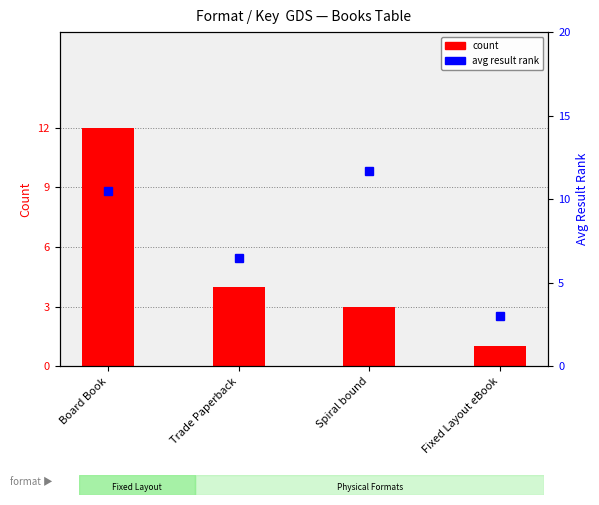

List the series in order of their overall mean, highest first.

avg result rank, count